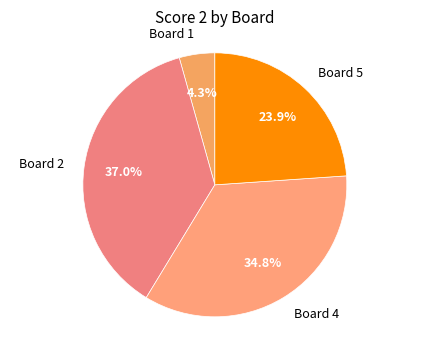

Is there any slice that represents more than half of the pie?

No